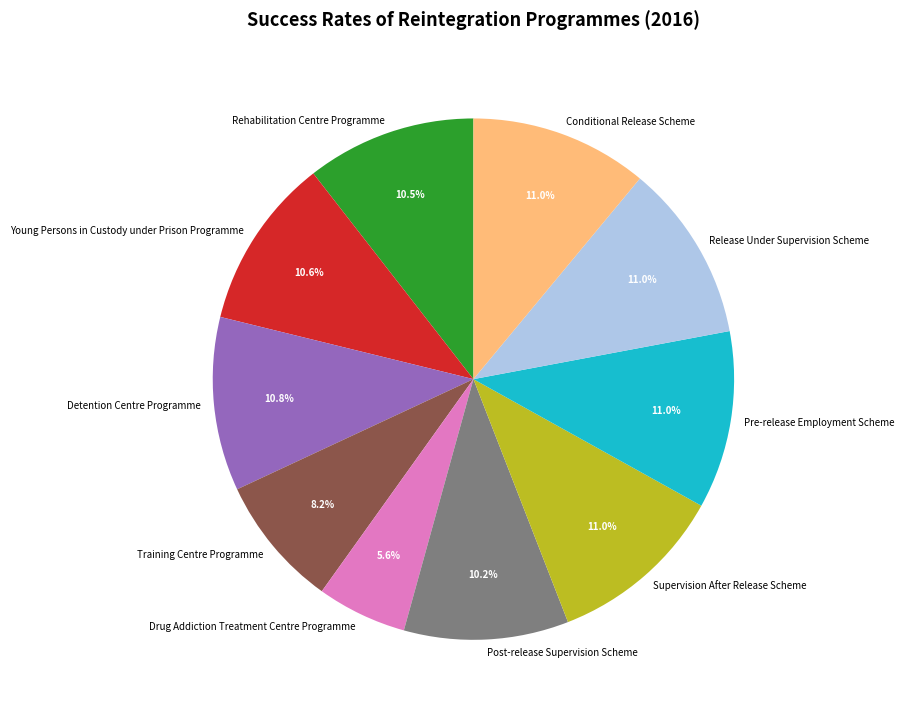

To the nearest percent, what percentage of the pie is Post-release Supervision Scheme?

10%